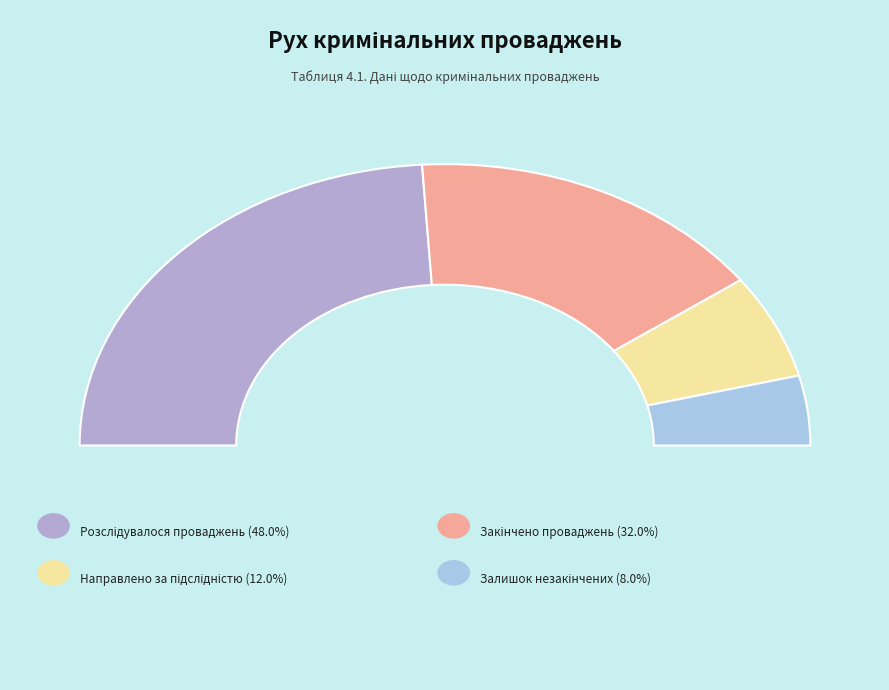

Combined, do Залишок незакінчених (2) and Розслідувалося проваджень (12) account for over 50%?

Yes